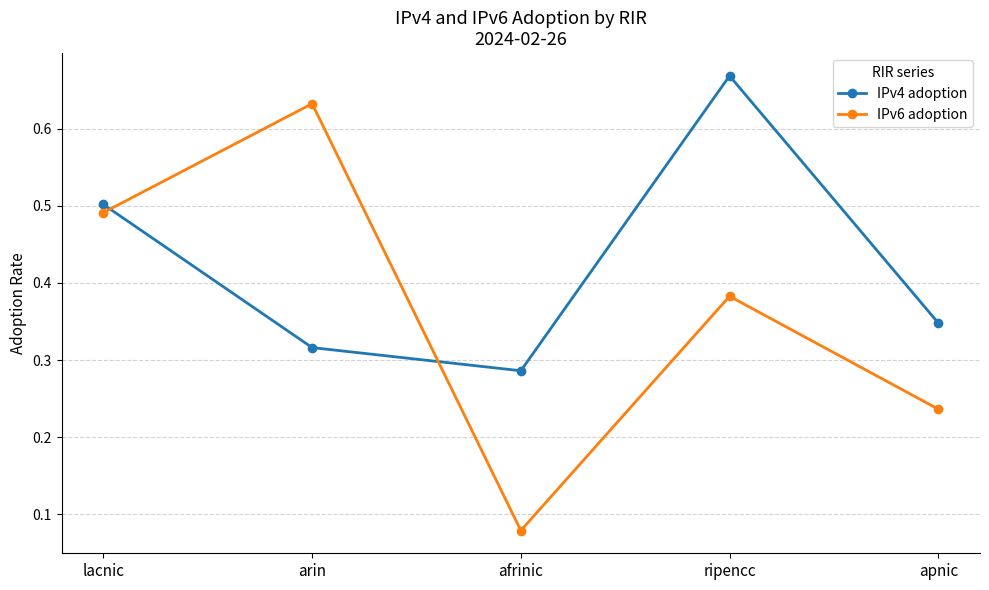

The IPv6 adoption series shows 0.1 at lacnic. True or false?

False